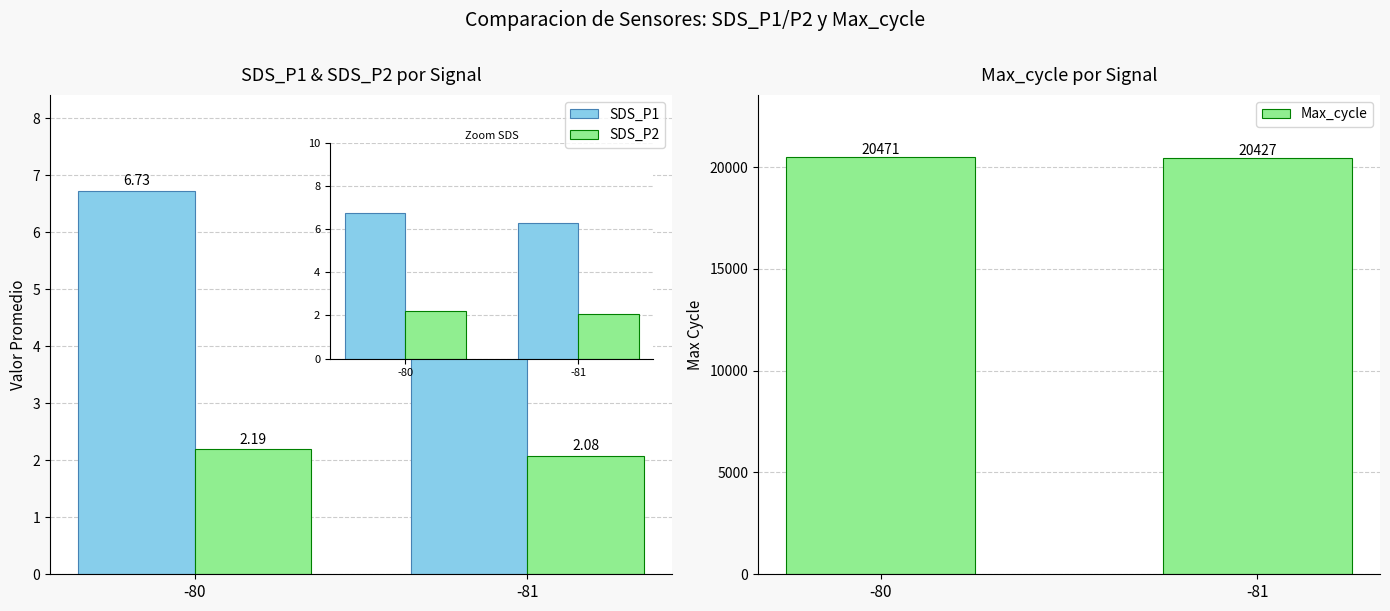

At which category is the sum across all series the highest?

-80